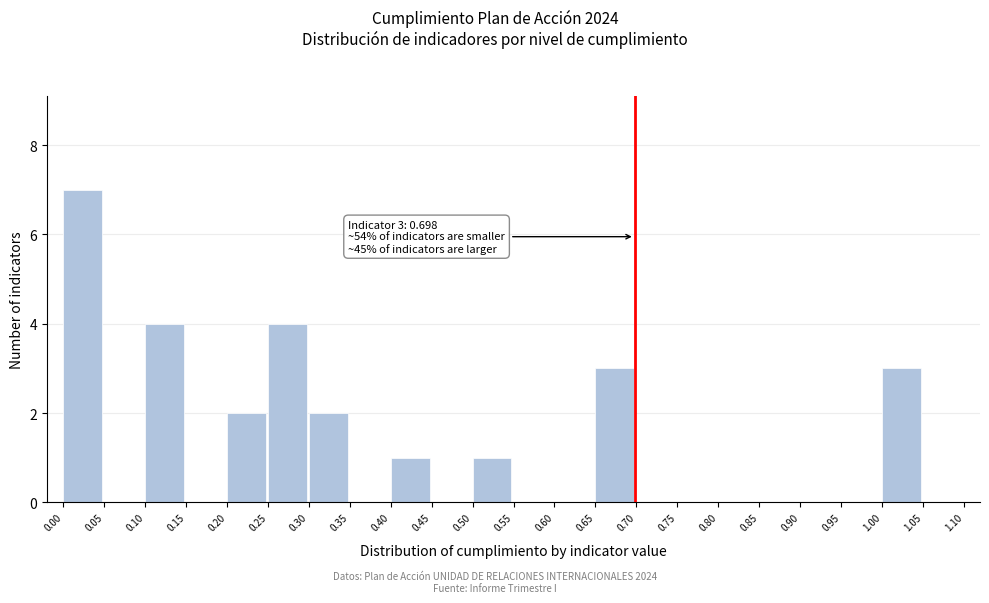

Over which range of the x-axis is the bar tallest?

0.00 to 0.05